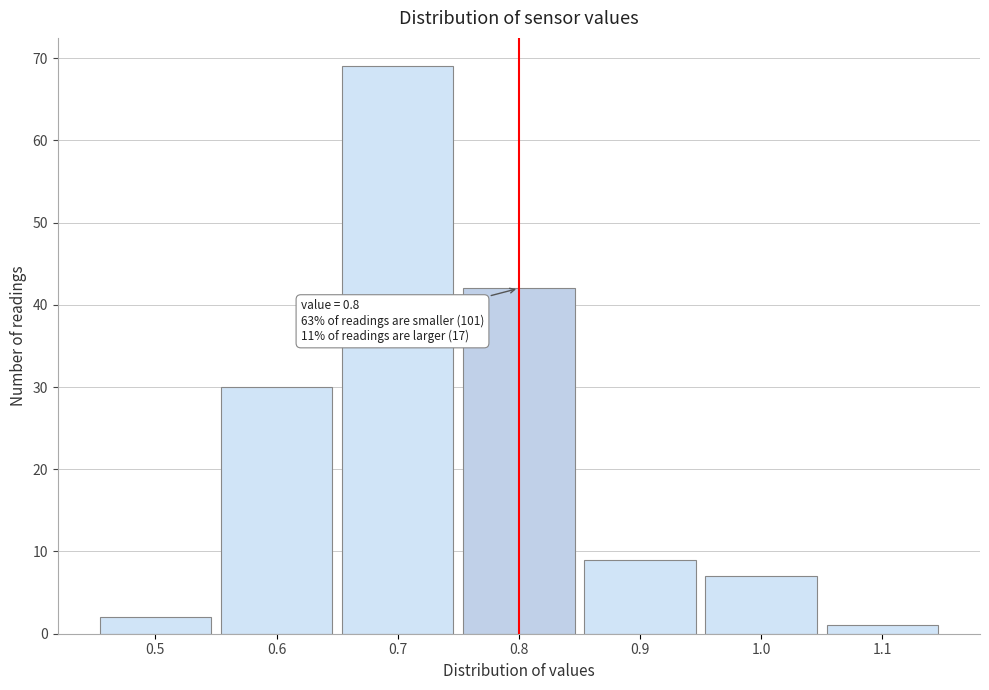

Over which range of the x-axis is the bar tallest?

0.65 to 0.75